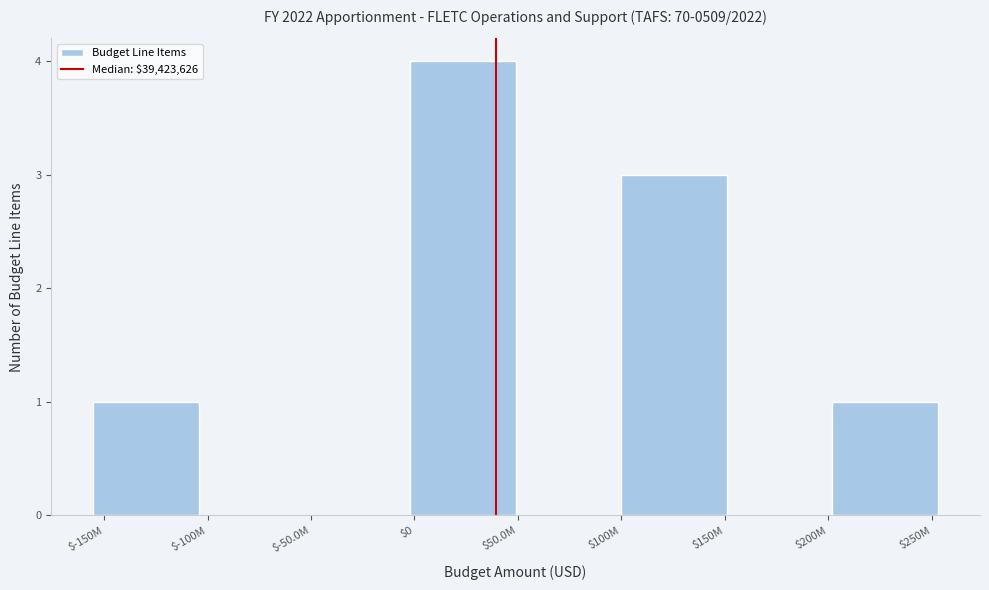

The value at $-100M is 0. True or false?

True